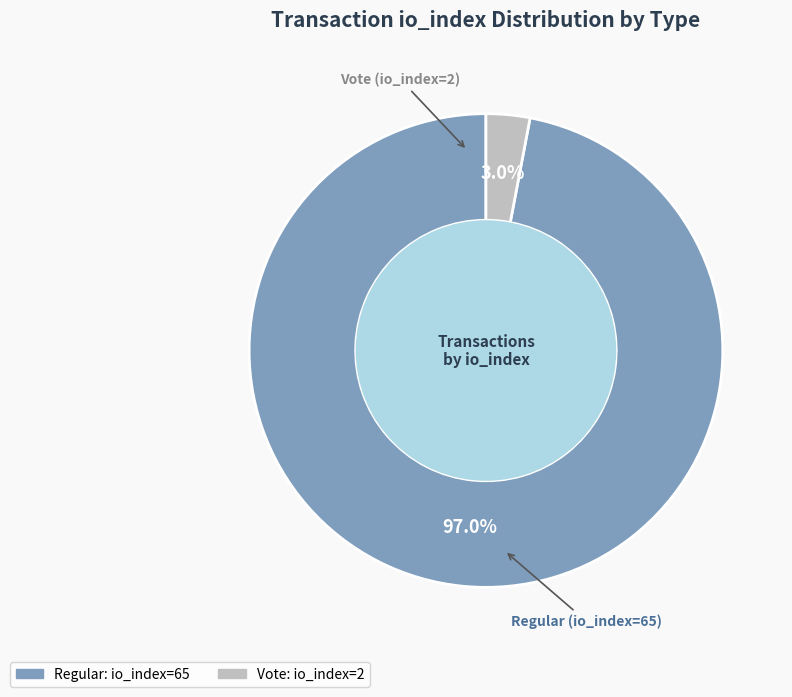

Does any single category account for the majority?

Yes